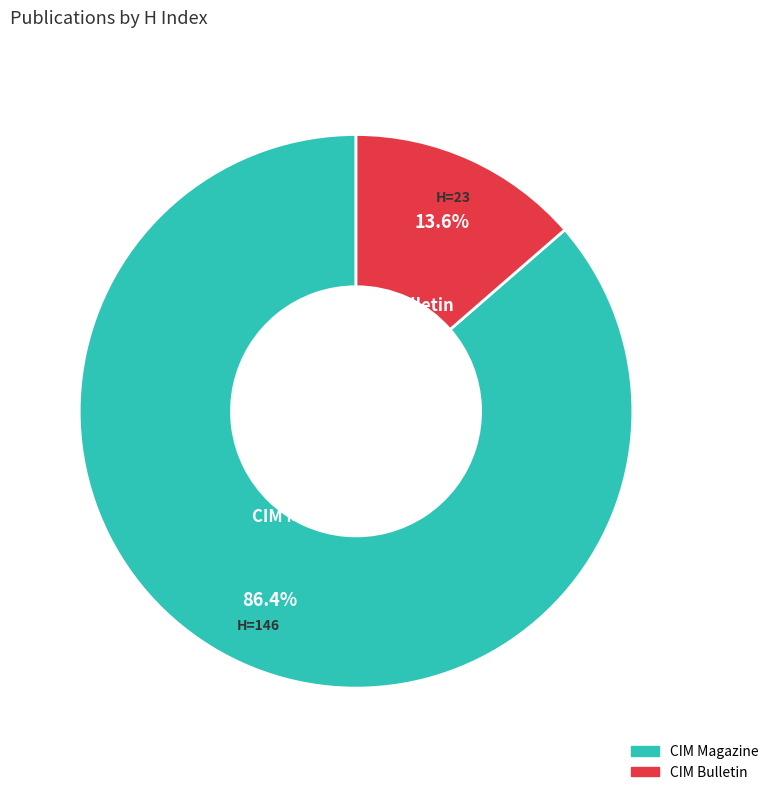

Combined, what portion of the pie is CIM Magazine and CIM Bulletin?

100.0%